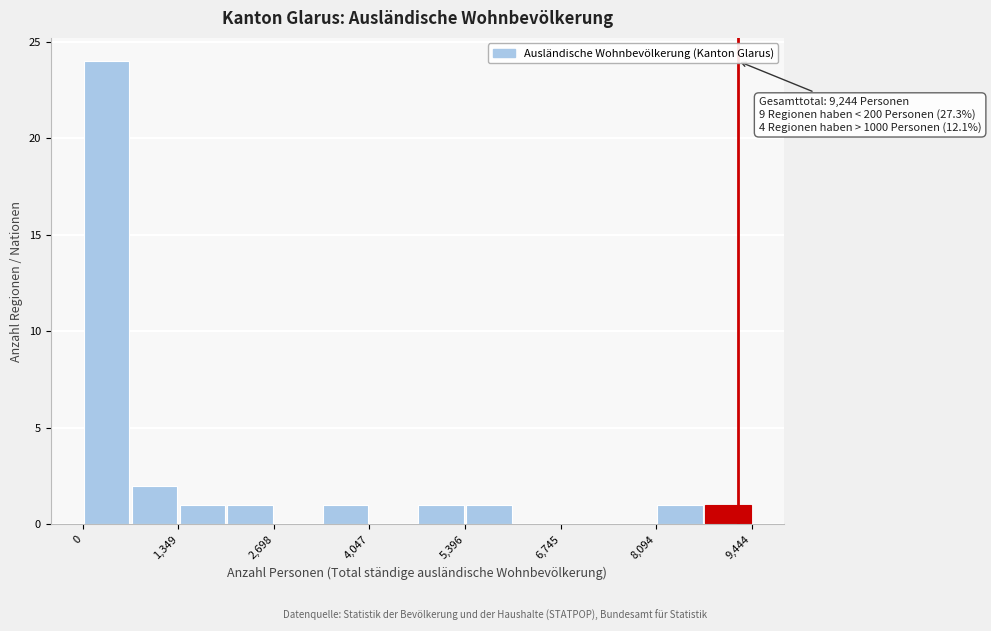

Read against the x-axis, roughly where is the centre of the tallest bar?

400